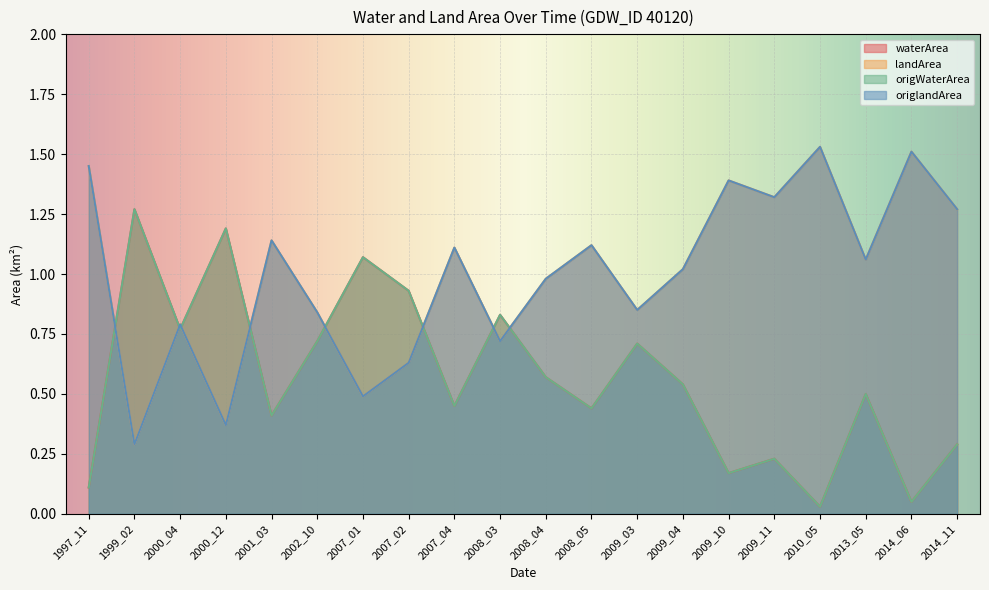

True or false: origlandArea has more than 0 interior local peaks.

True